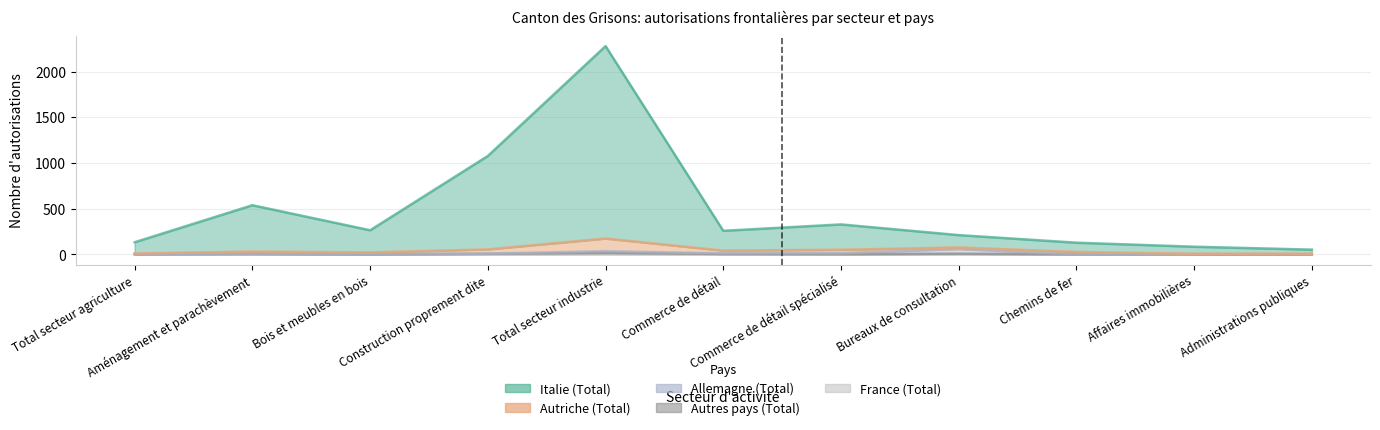

Between Bois et meubles en bois and Construction proprement dite, which series saw the biggest shift?

Italie (Total)